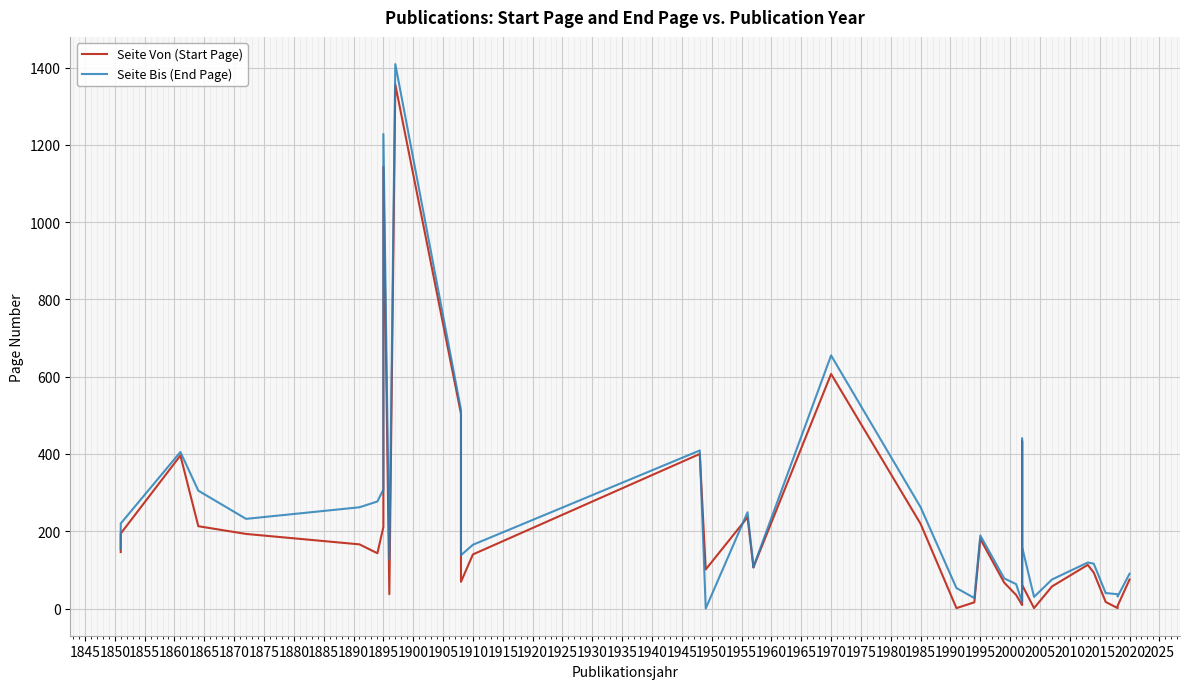

What is the average value of the Seite Von (Start Page) series?

217